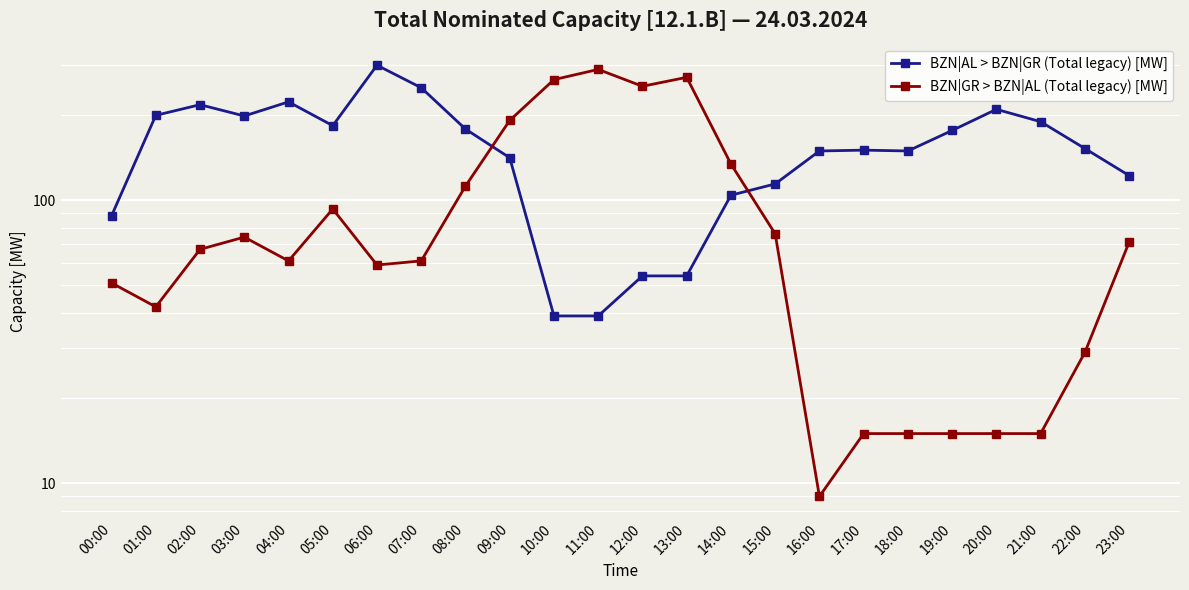

Where is the first local maximum for BZN|GR > BZN|AL (Total legacy) [MW]?

03:00